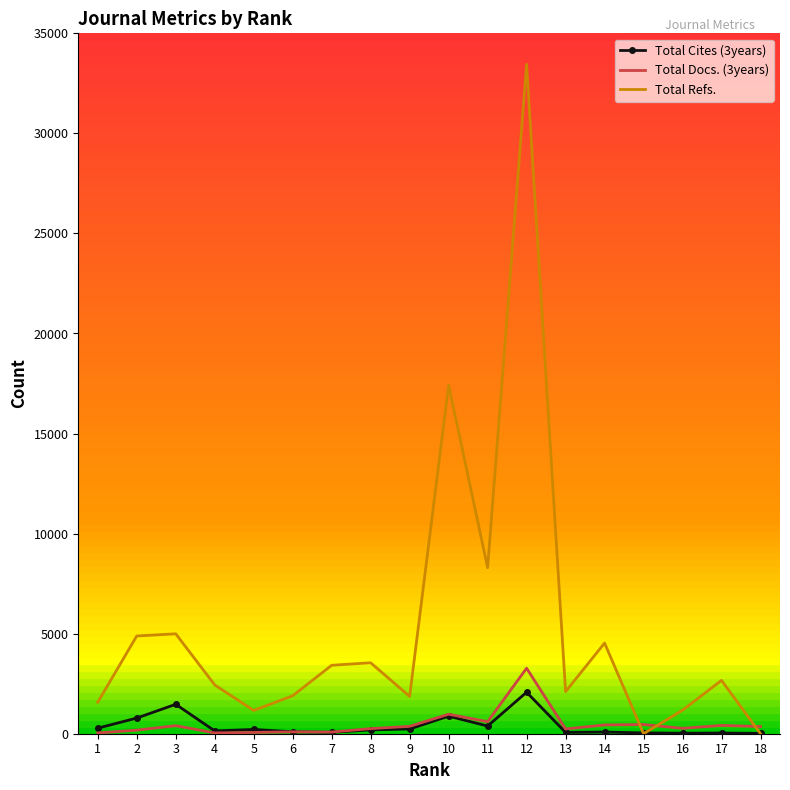

What is the greatest value displayed?

33448